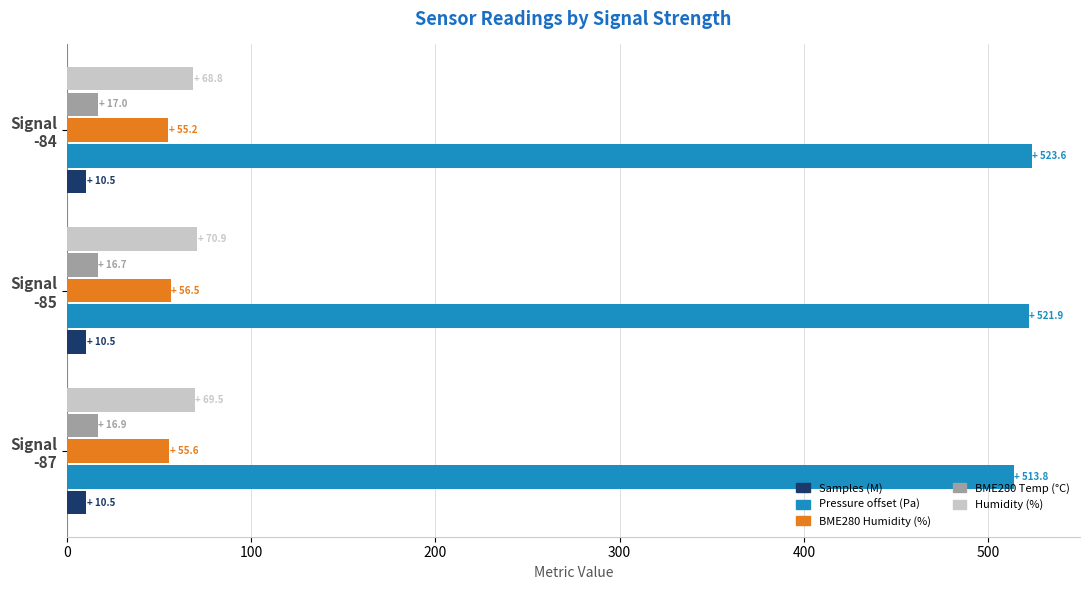

How many series are shown in this chart?

5